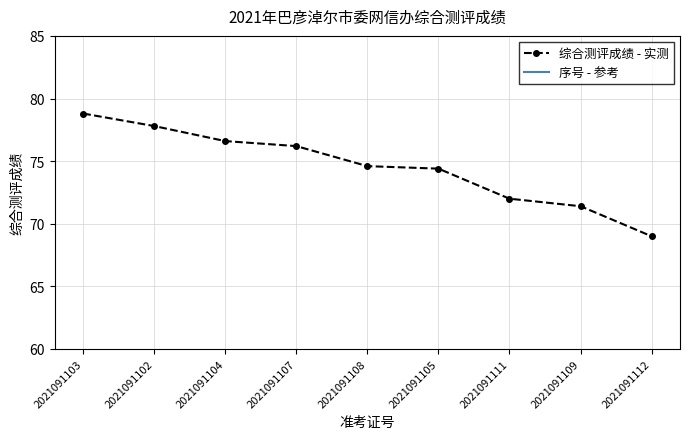

Which series changed the most between 2021091111 and 2021091109?

序号 - 参考